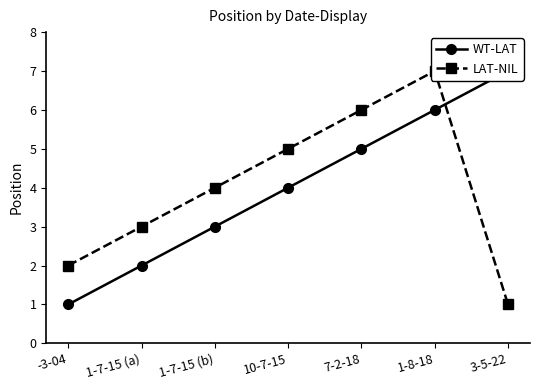

What is the difference between the maximum and minimum values in the WT-LAT series?

6